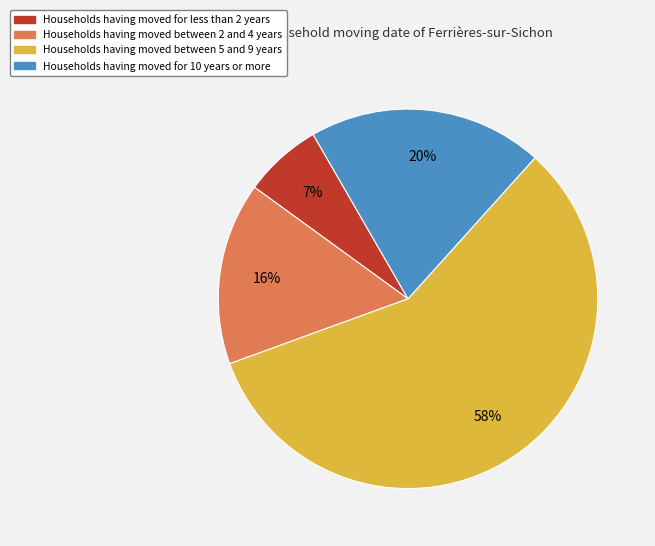

To the nearest percent, what is the average slice percentage?

25%